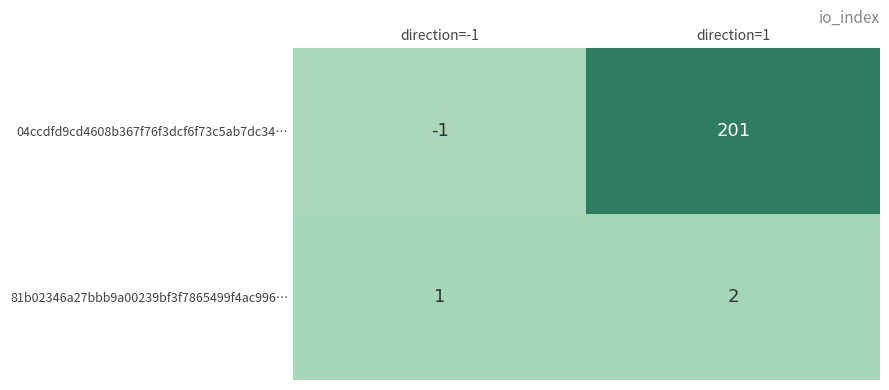

What is the spread (max minus min) of values at direction=1?

199